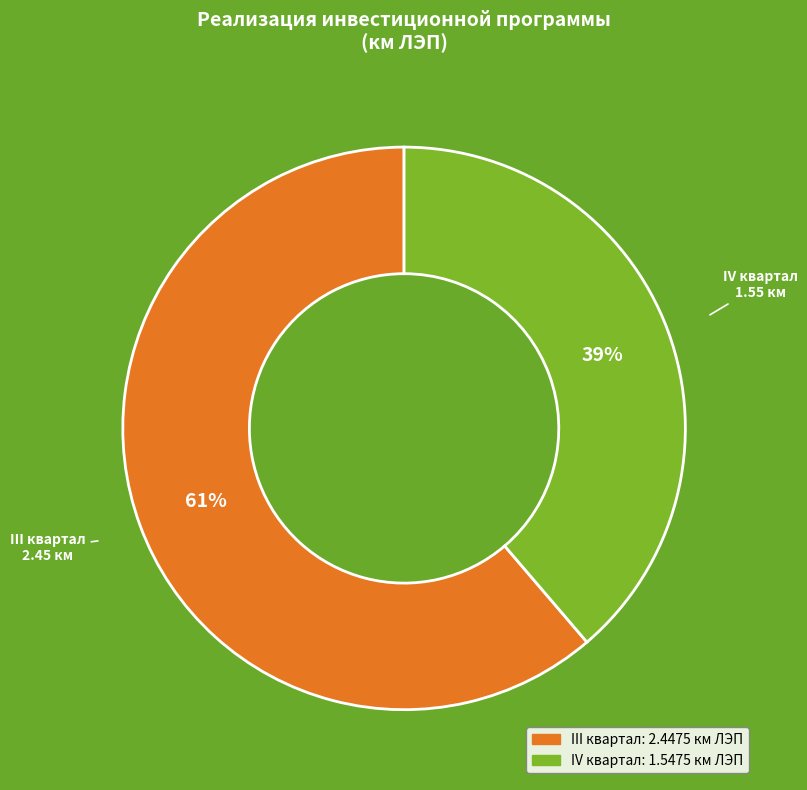

To the nearest percent, what is the average slice percentage?

50%